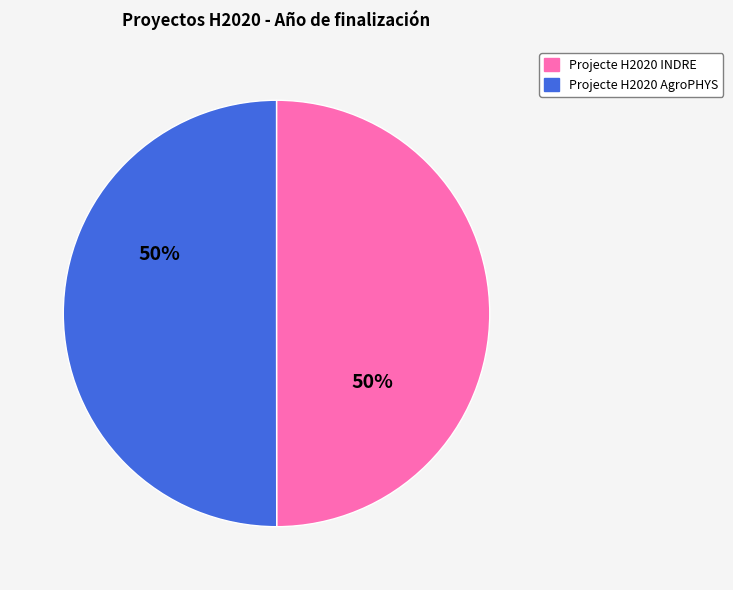

How many segments does this pie chart have?

2